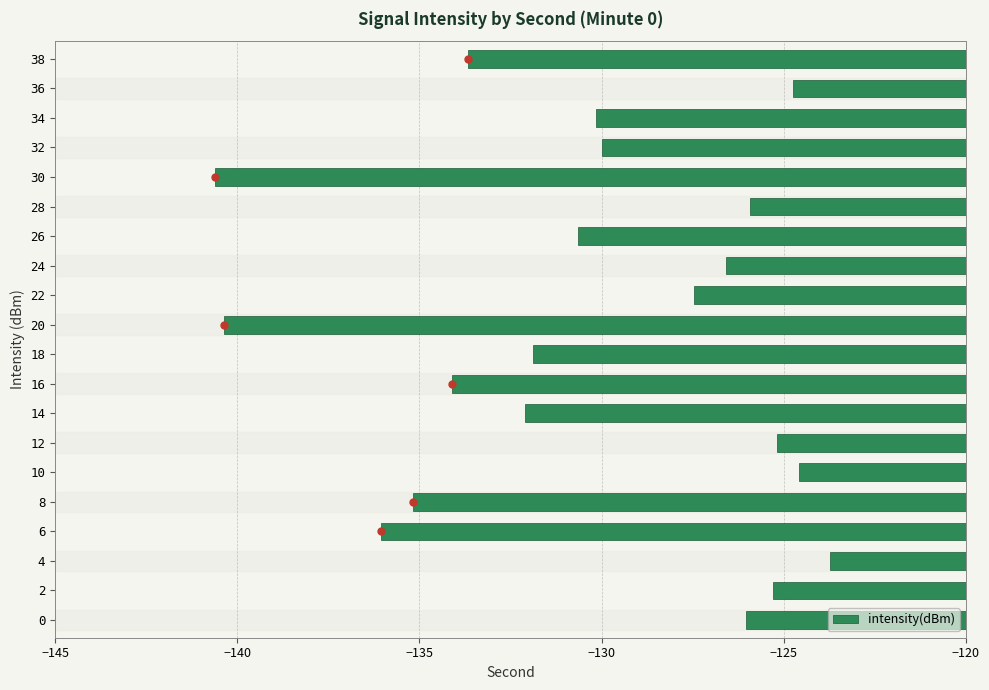

Read the value at 30.

-140.6